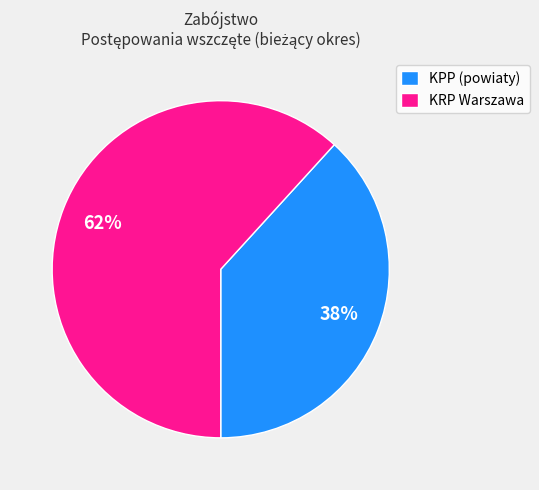

Which has a higher value, KPP (powiaty) or KRP Warszawa?

KRP Warszawa